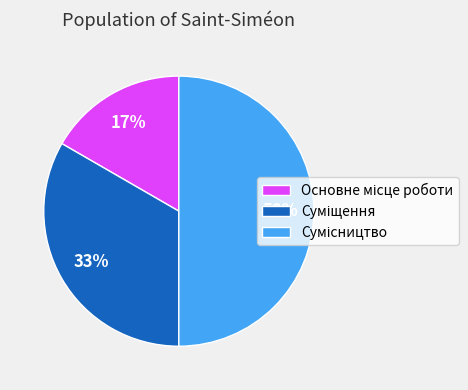

To the nearest percent, what is the difference between the largest and smallest slice percentages?

33%